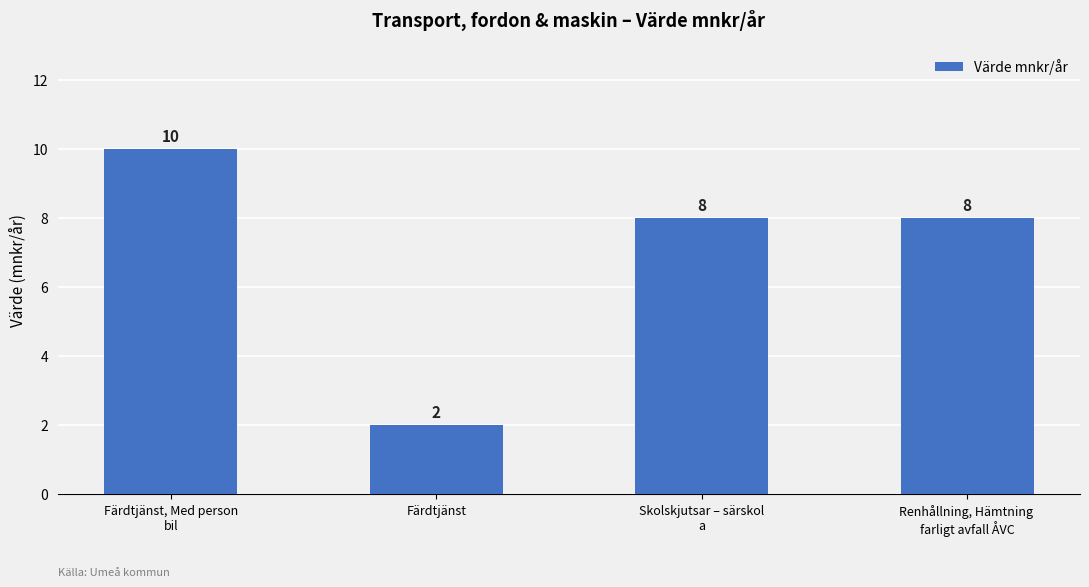

Is it true that the value at Renhållning, Hämtning 
farligt avfall ÅVC is 8?

True